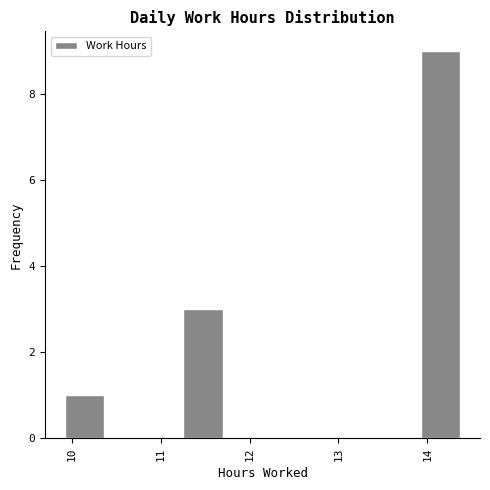

Reading left to right, transcribe this chart: for each bar, give the range it covers on the x-axis and its height. Neither the bar edges nor the heights are printed on the chart, so give them approximately, as read against the axes.

9.9 to 10.4: 1
10.4 to 10.8: 0
10.8 to 11.3: 0
11.3 to 11.7: 3
11.7 to 12.1: 0
12.1 to 12.6: 0
12.6 to 13.0: 0
13.0 to 13.5: 0
13.5 to 13.9: 0
13.9 to 14.4: 9